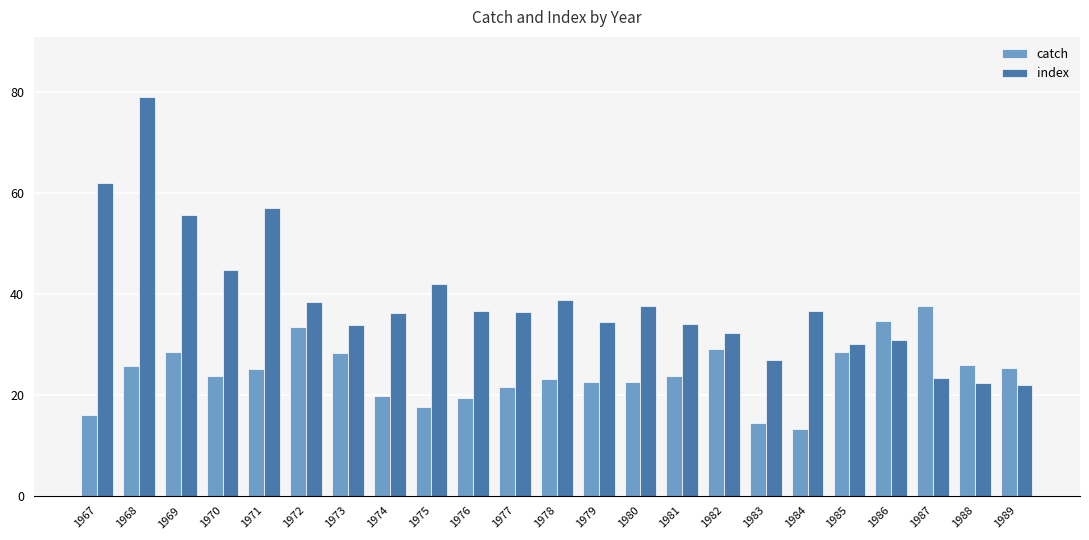

List the series in order of their overall mean, highest first.

index, catch